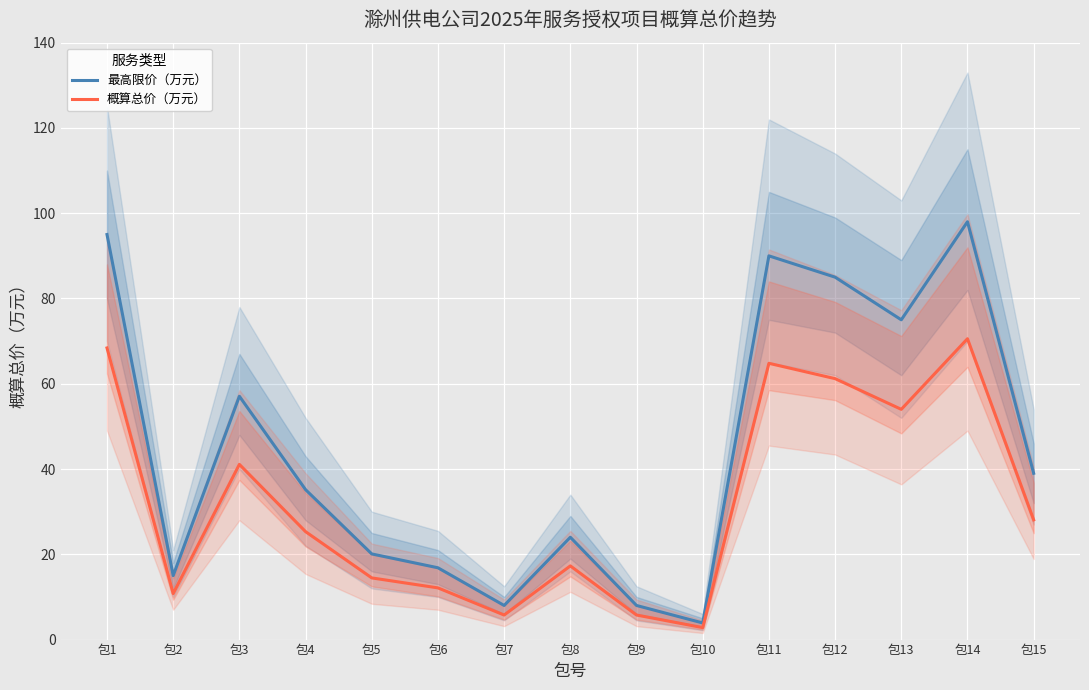

Is the value of 概算总价（万元） at 包7 greater than the value of 最高限价（万元） at 包13?

No